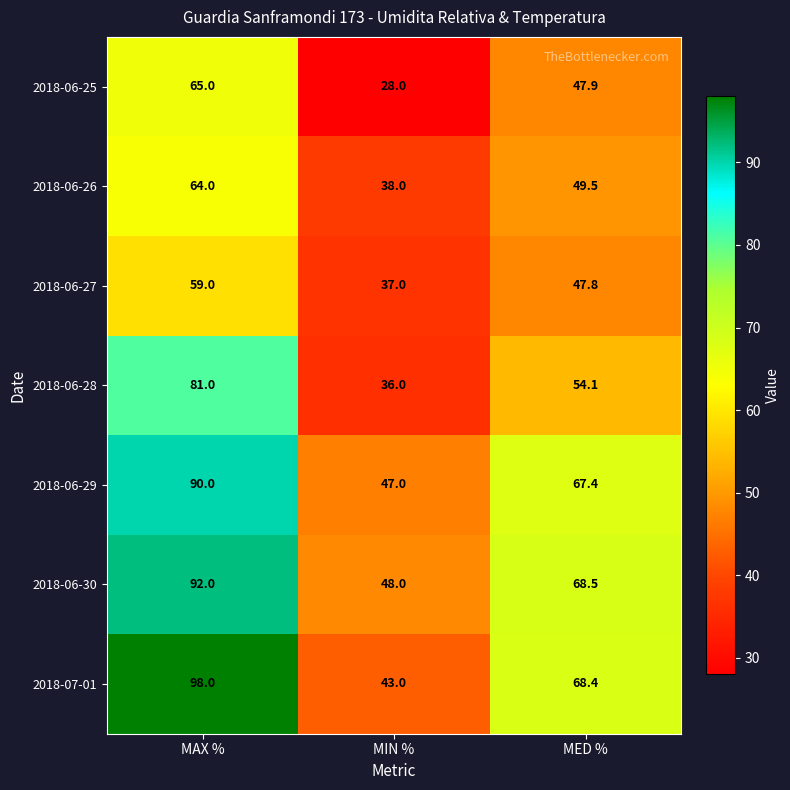

Reading right to left, what are all the values shown in this chart?

2018-06-25: MED %=47.9	MIN %=28.0	MAX %=65.0
2018-06-26: MED %=49.5	MIN %=38.0	MAX %=64.0
2018-06-27: MED %=47.8	MIN %=37.0	MAX %=59.0
2018-06-28: MED %=54.1	MIN %=36.0	MAX %=81.0
2018-06-29: MED %=67.4	MIN %=47.0	MAX %=90.0
2018-06-30: MED %=68.5	MIN %=48.0	MAX %=92.0
2018-07-01: MED %=68.4	MIN %=43.0	MAX %=98.0